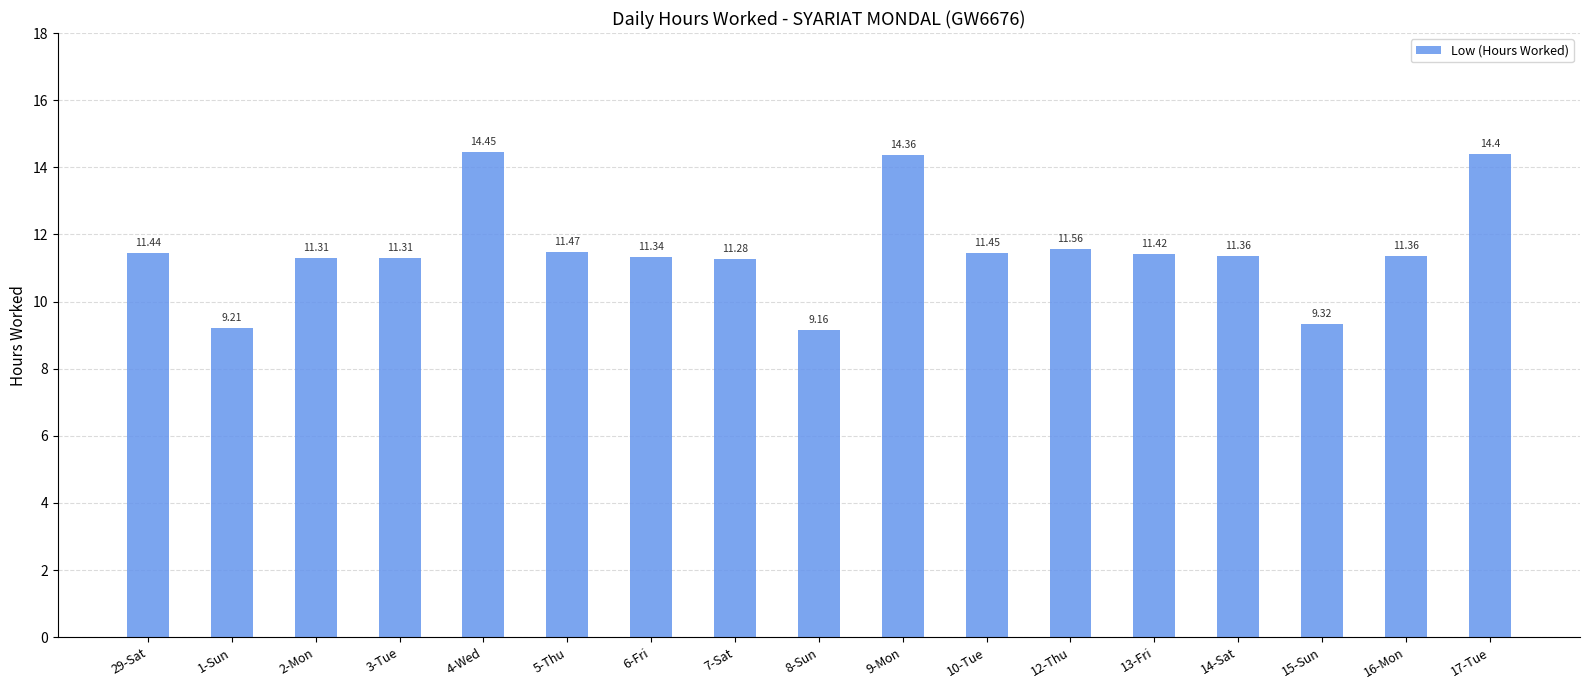

The chart shows a value of 4.8 at 29-Sat. True or false?

False